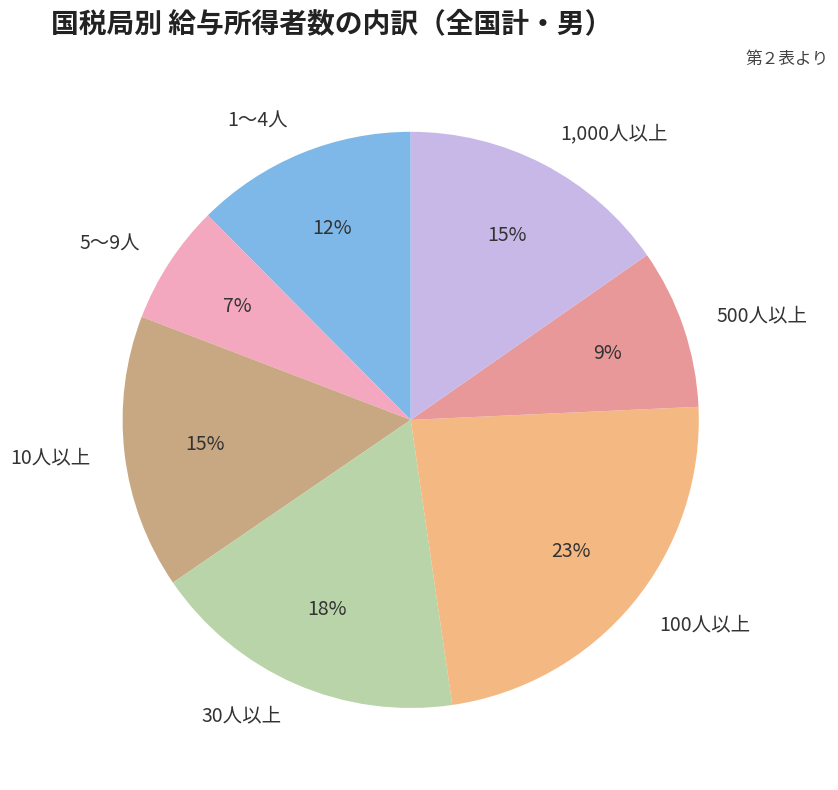

What percentage is the 1,000人以上 slice, to the nearest percent?

15%